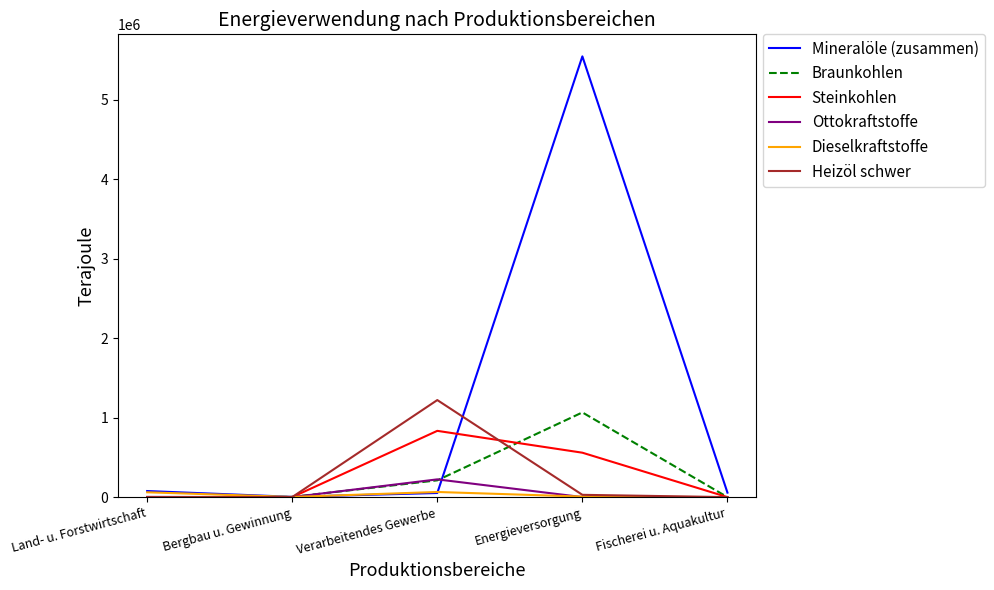

The Dieselkraftstoffe series shows 2168.3 at Bergbau u. Gewinnung. True or false?

True